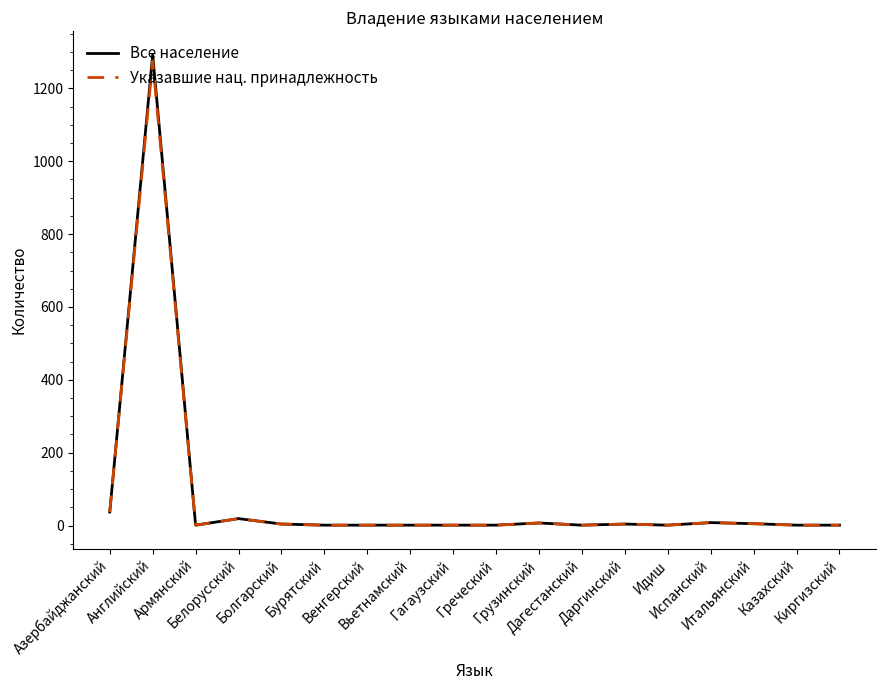

What is the highest value of the Указавшие нац. принадлежность series?

1275